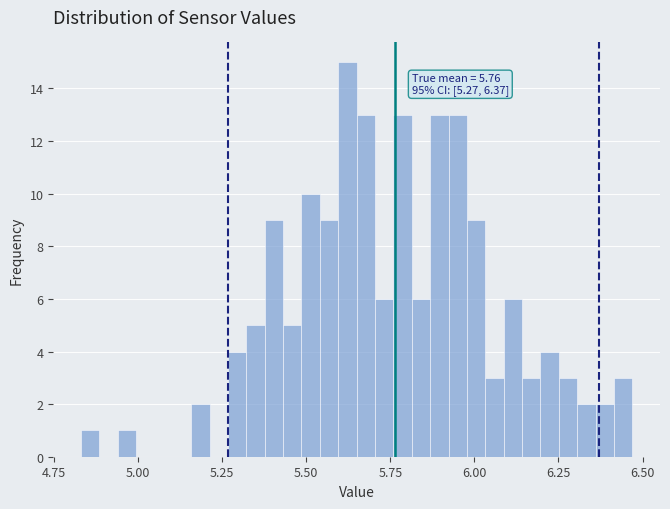

Read against the x-axis, roughly where is the centre of the tallest bar?

5.60